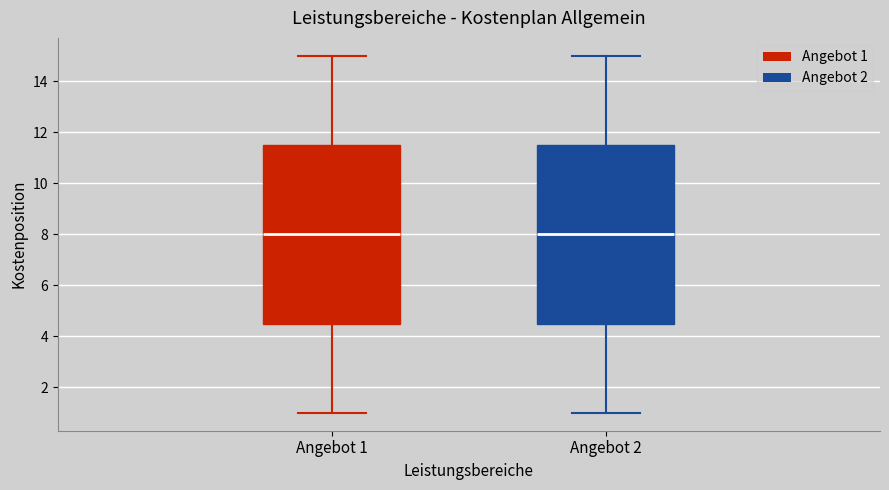

Where is the upper edge of the box for Angebot 2 on the y-axis? The values are not printed on the chart, so give them approximately, as read against the axis.

11.6